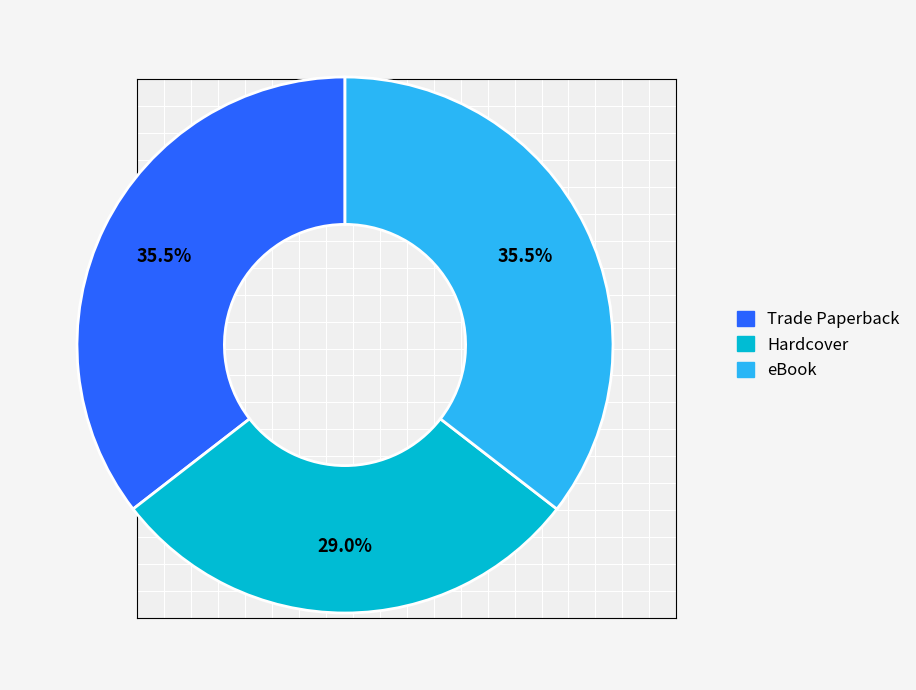

Do eBook and Trade Paperback together represent more than half of the pie?

Yes